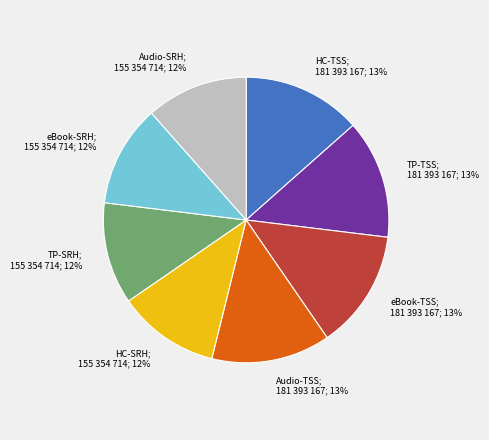

Is there a majority slice in this chart?

No